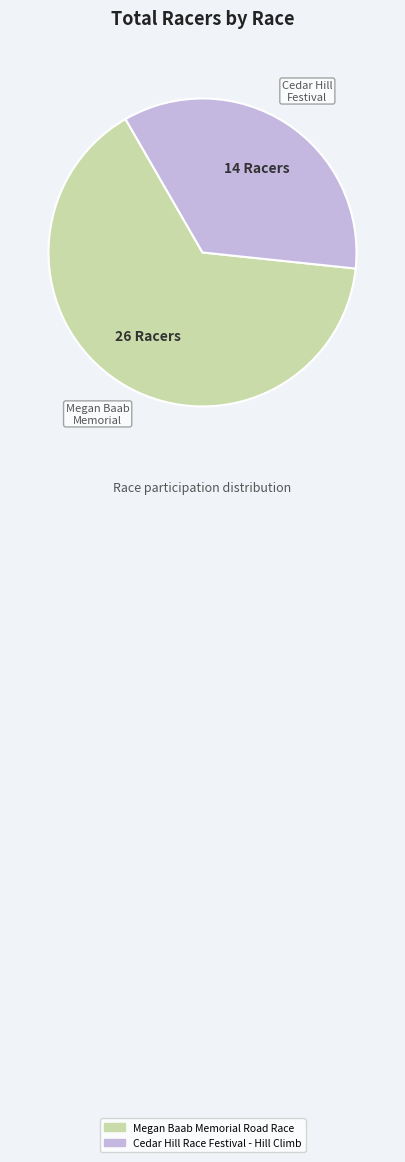

The Cedar Hill Race Festival - Hill Climb slice represents 41% of the pie. True or false?

False